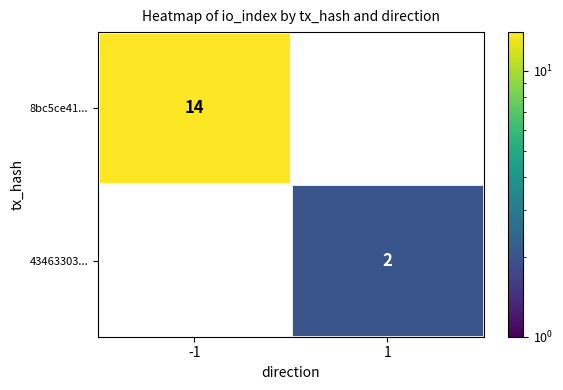

At which category does the chart reach its minimum across all series?

1